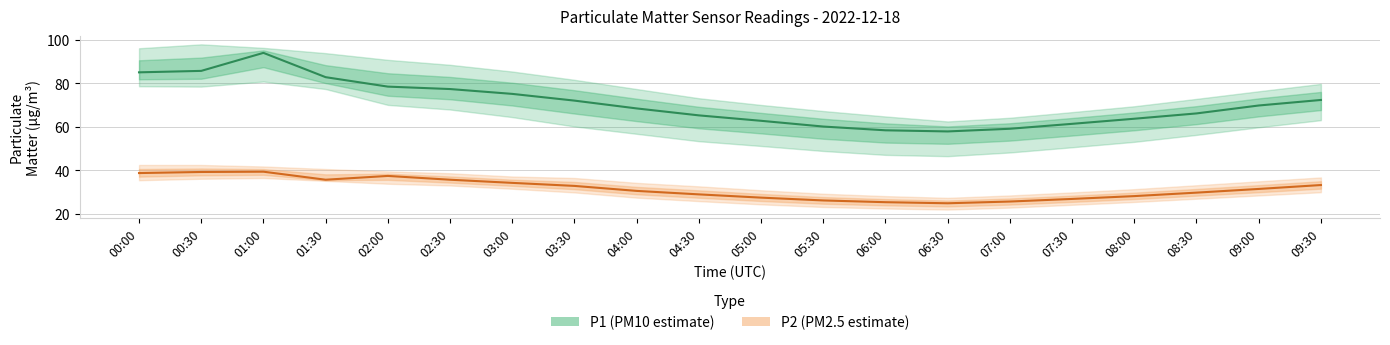

Which series changed the most between 00:00 and 00:30?

P1 (PM10)